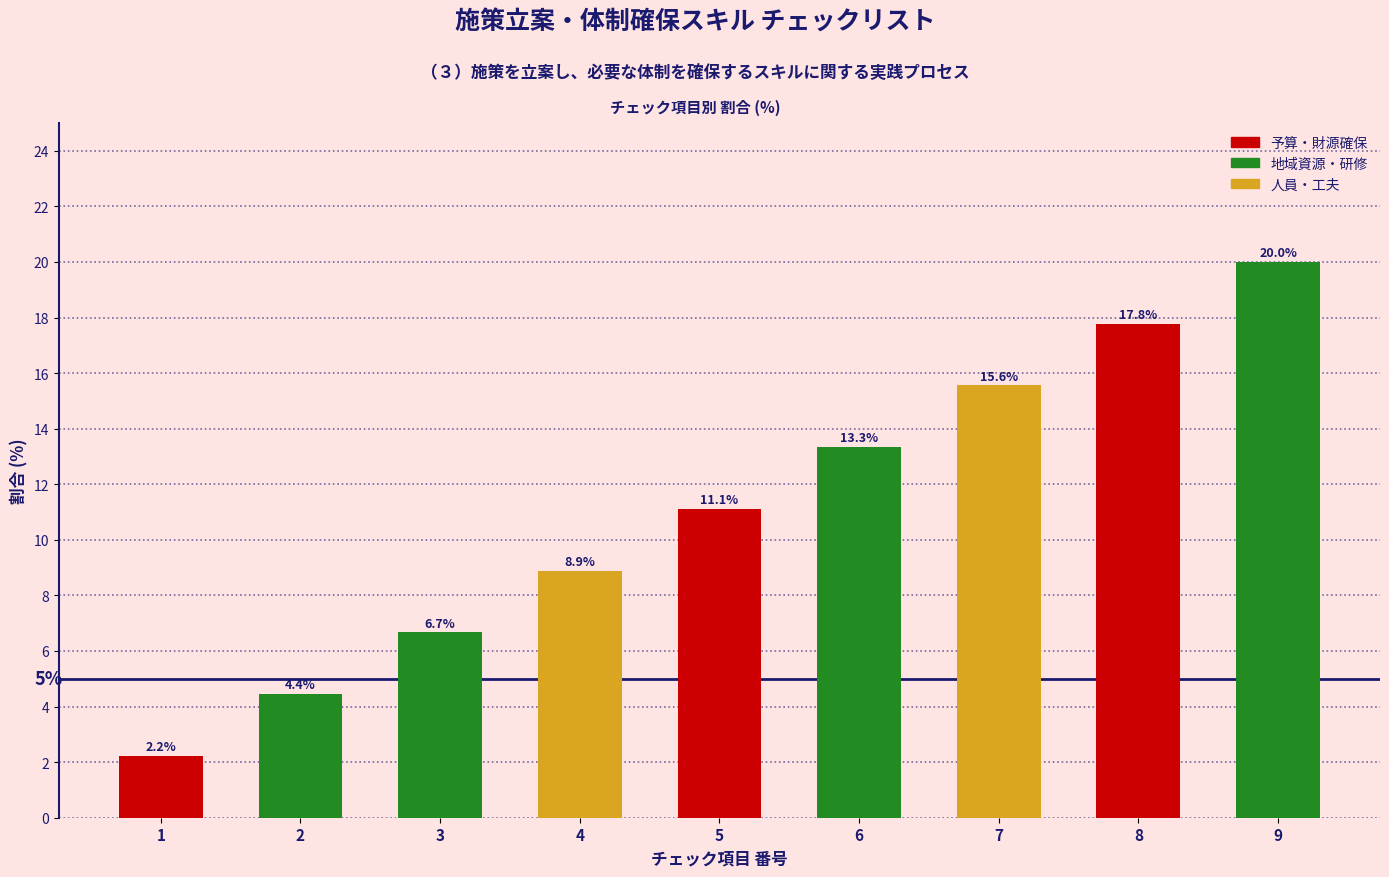

Reading left to right, what are all the values shown in this chart?

1=2.2	2=4.4	3=6.7	4=8.9	5=11.1	6=13.3	7=15.6	8=17.8	9=20.0